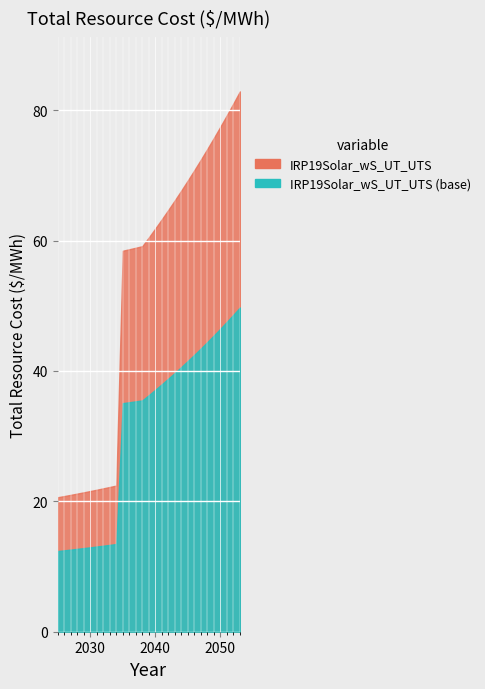

Between 2037 and 2052, which is larger?

2052